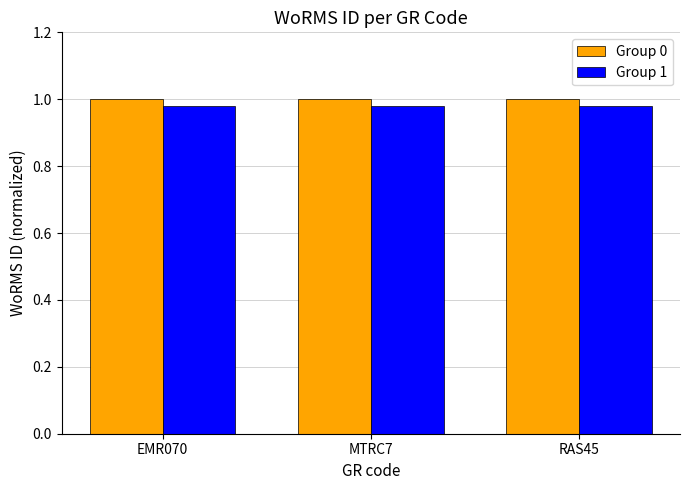

What is the sum of all Group 1 values?

2.9